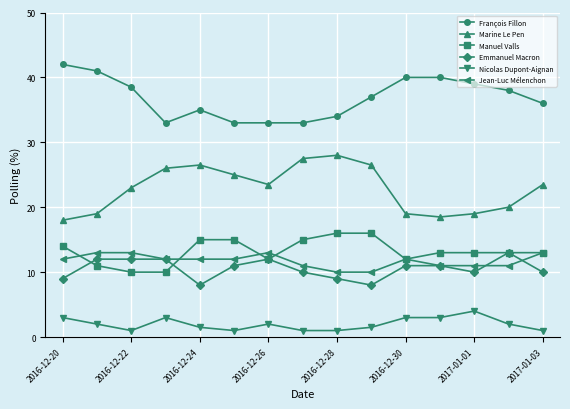

What are all the series names shown in the legend?

François Fillon, Marine Le Pen, Manuel Valls, Emmanuel Macron, Nicolas Dupont-Aignan, Jean-Luc Mélenchon